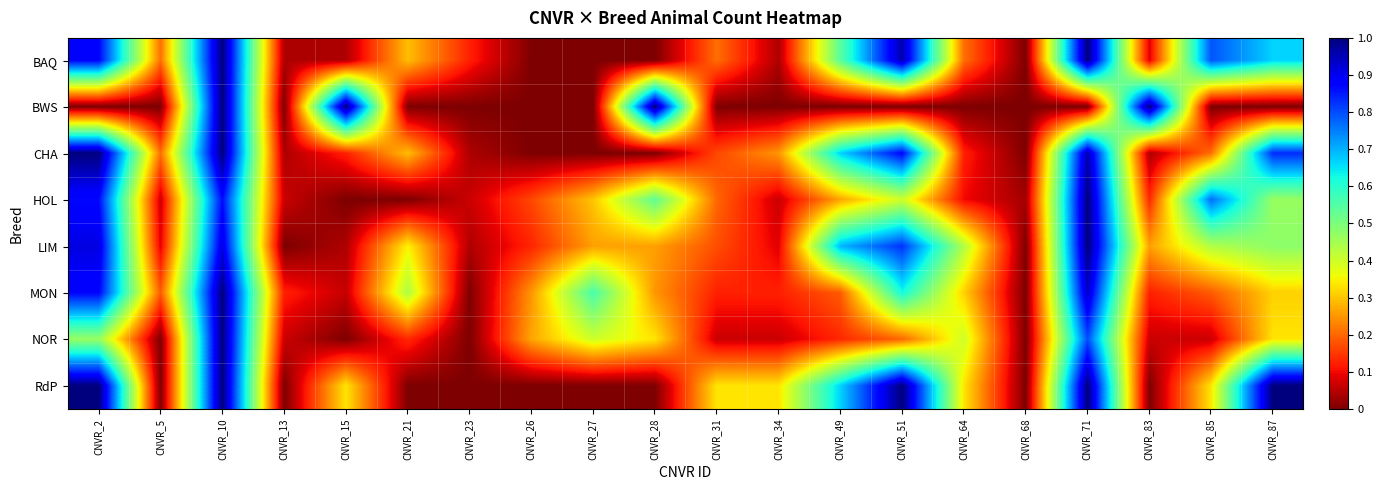

What is the total value across all series at CNVR_34?

1.0